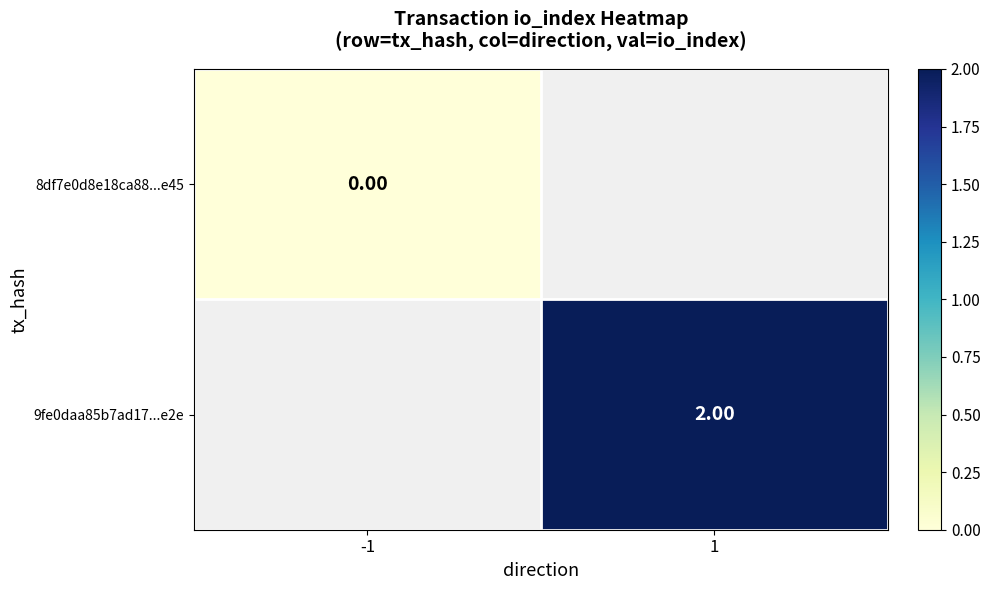

Is the value of 8df7e0d8e18ca88...e45 at -1 greater than the value of 9fe0daa85b7ad17...e2e at 1?

No